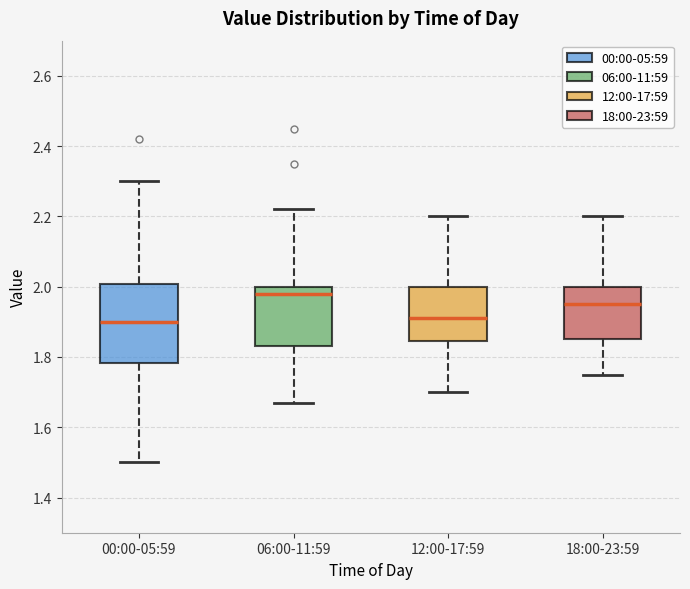

Where does the upper whisker of the box for 00:00-05:59 end on the y-axis? The values are not printed on the chart, so give them approximately, as read against the axis.

2.30